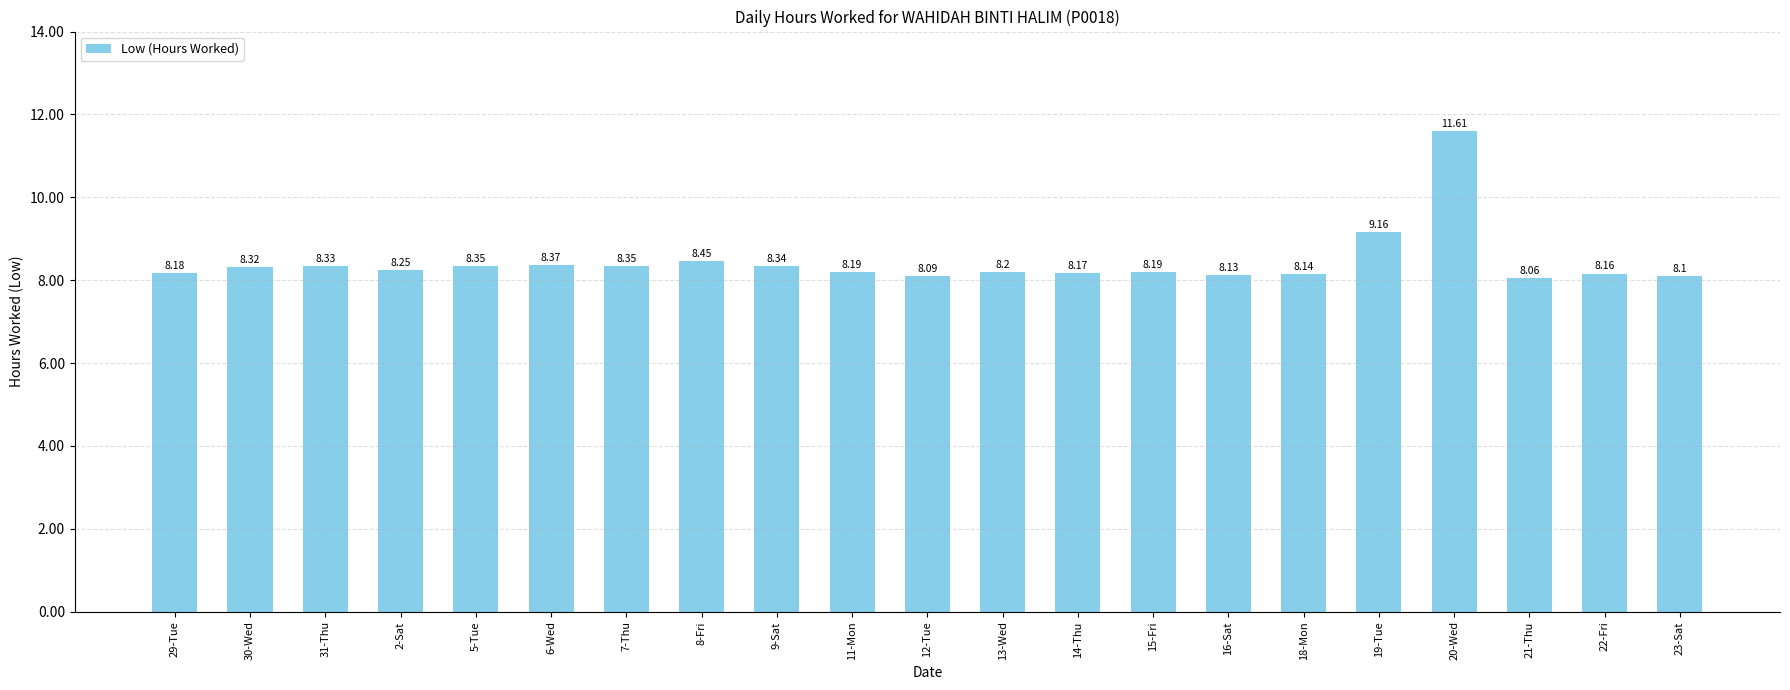

What is the label of the 11th bar from the right?

12-Tue